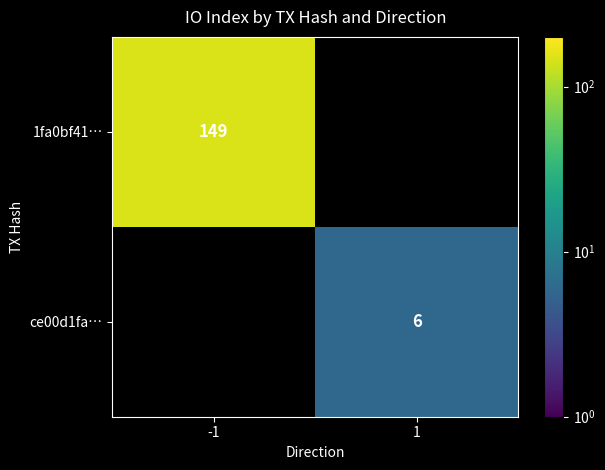

How many data points does each series have?

2